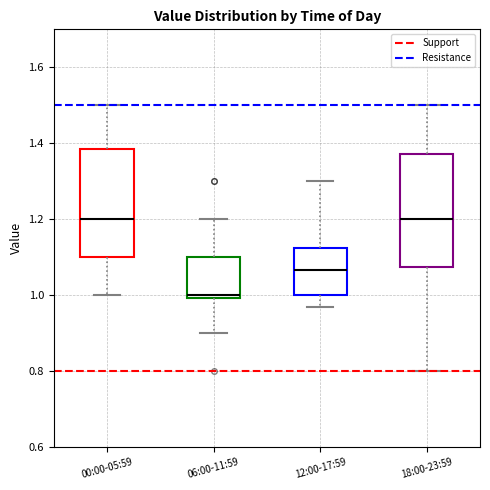

Where is the upper edge of the box for 12:00-17:59 on the y-axis? The values are not printed on the chart, so give them approximately, as read against the axis.

1.12